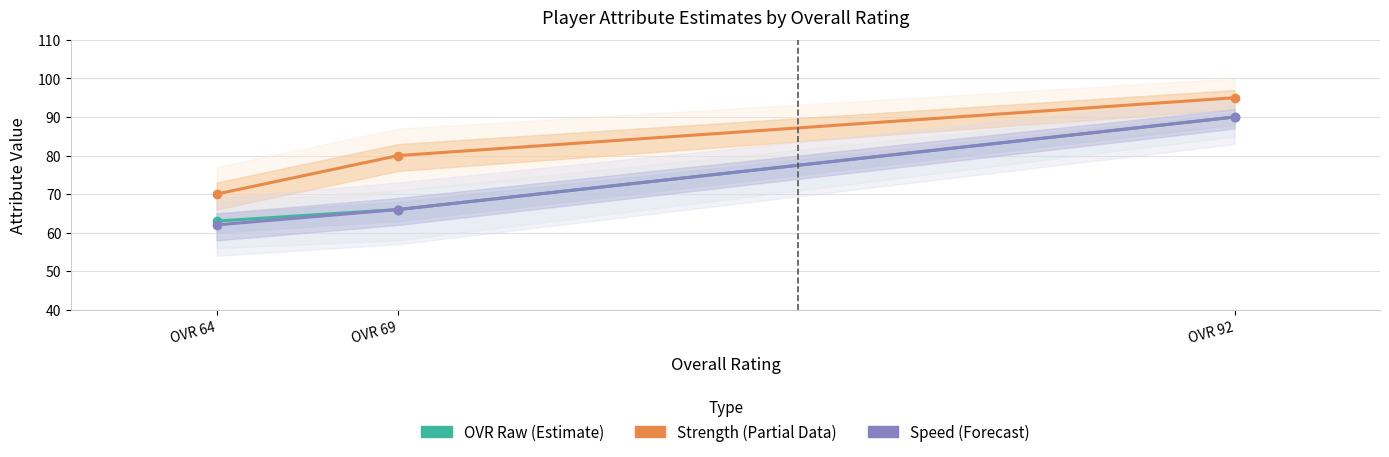

List the labels in order of Strength (Estimate based on partial data) value, smallest first.

OVR 64, OVR 69, OVR 92